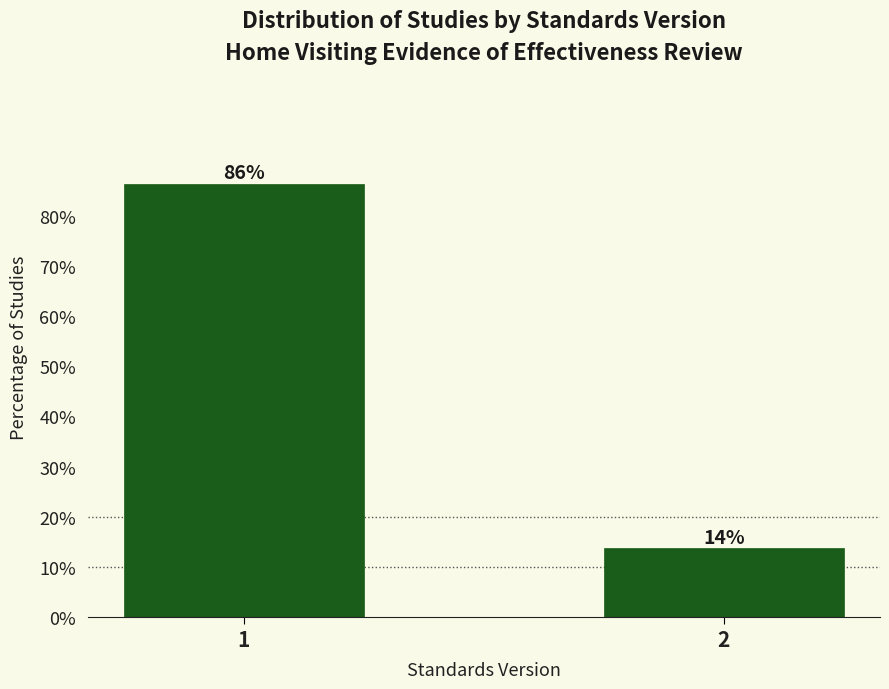

What value does the data have at 1?

86.3